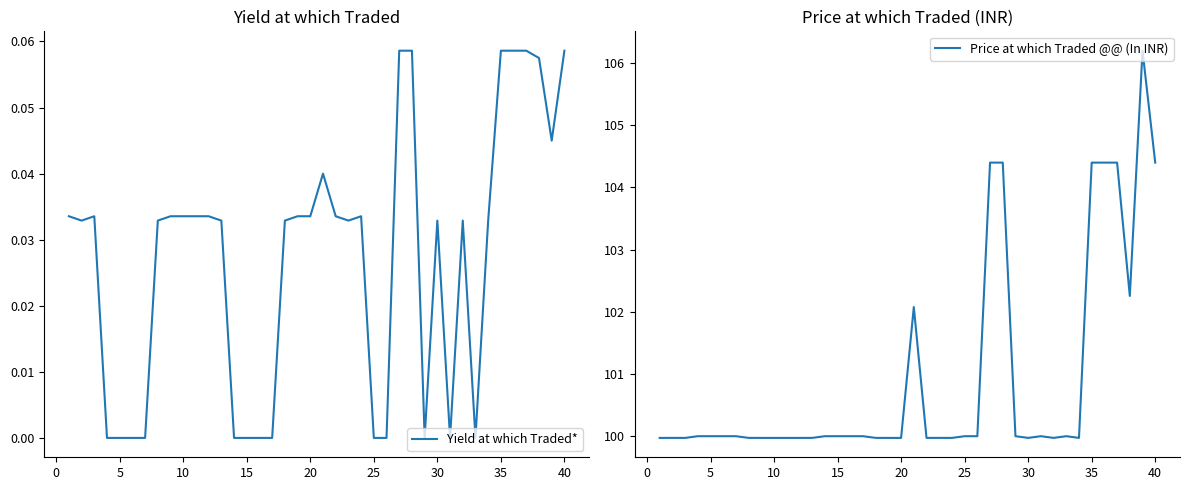

What is the lowest value of the Price at which Traded @@ (In INR) series?

100.0